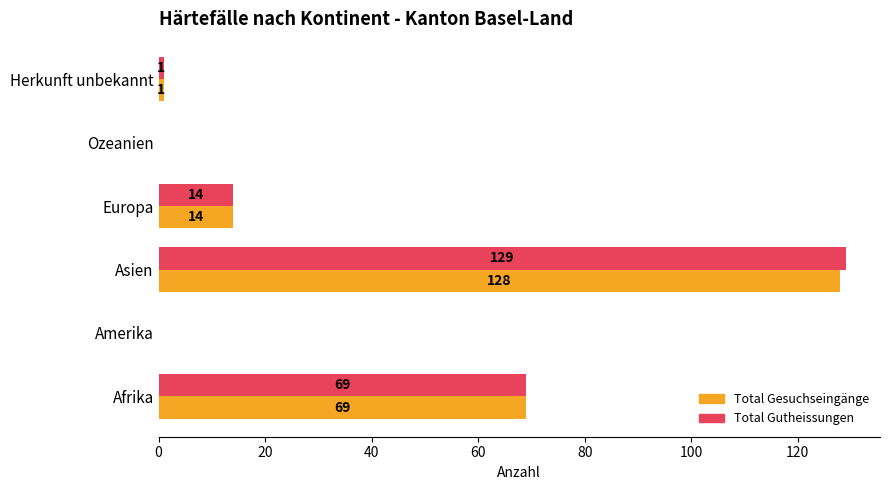

What is the total value across all series at Asien?

257